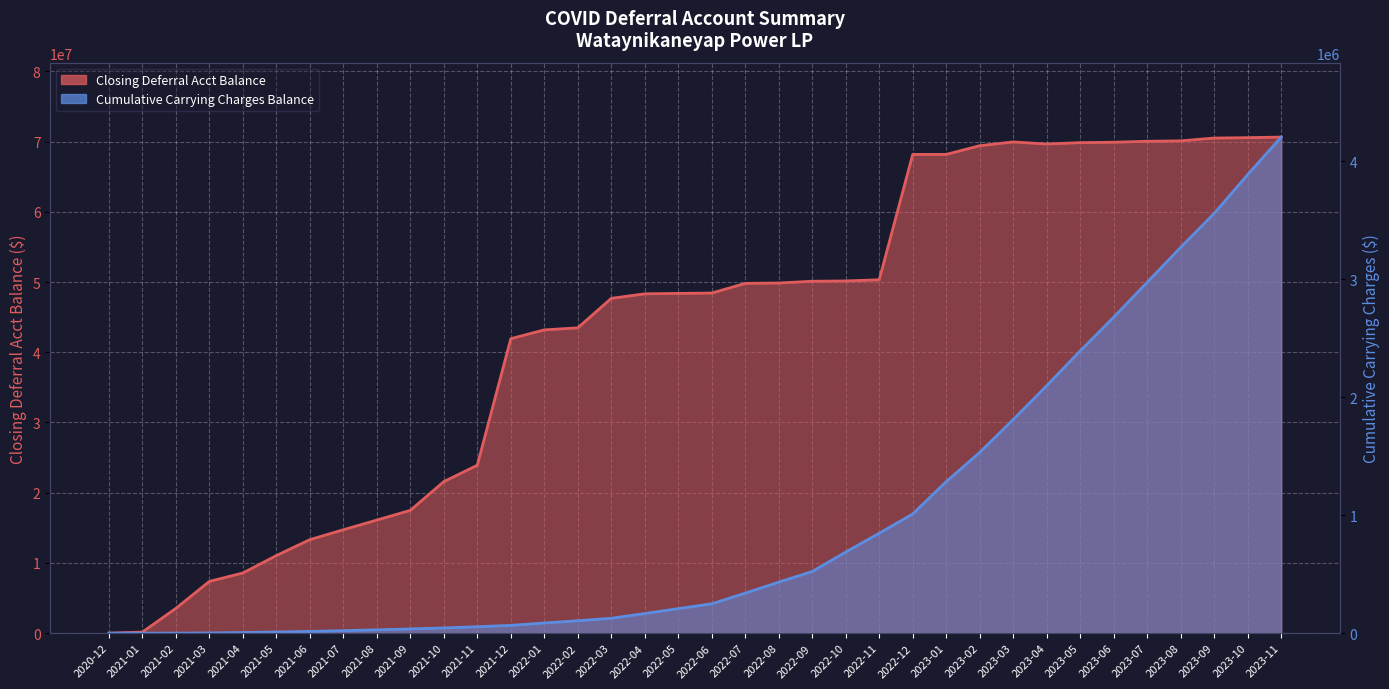

Which series has the largest range (max minus min)?

Closing Deferral Acct Balance